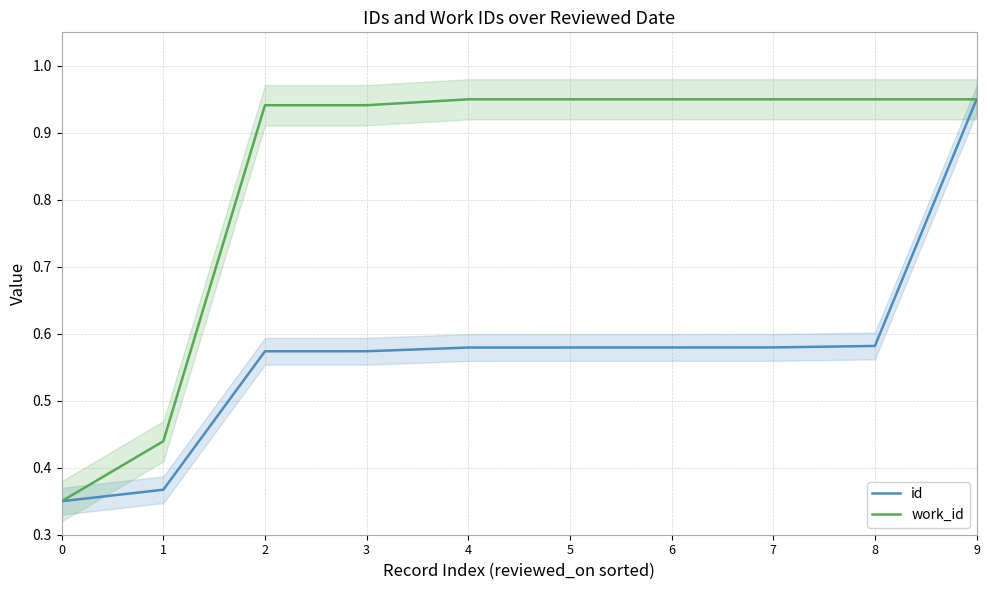

What is the maximum value shown in the chart?

0.9